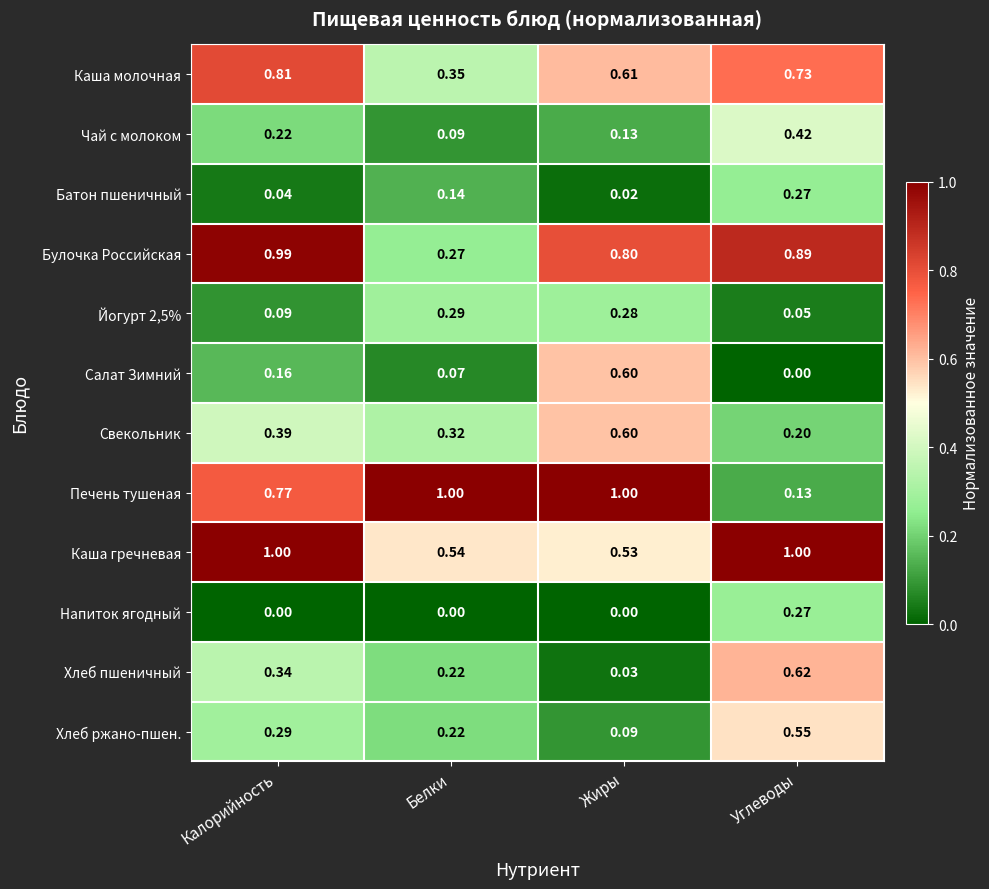

Which category has the highest value in the Салат Зимний series?

Жиры